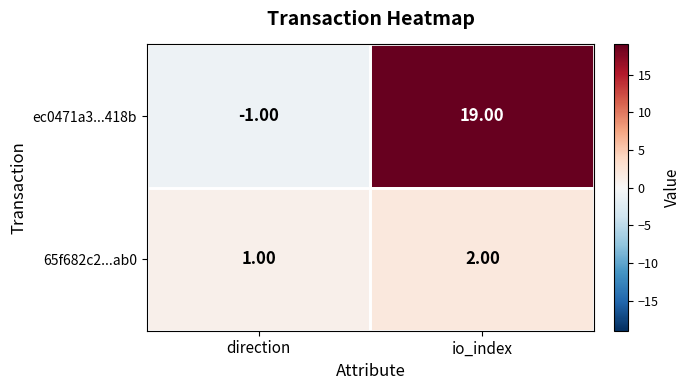

Where is 65f682c2...ab0 nearest to the value 1?

direction